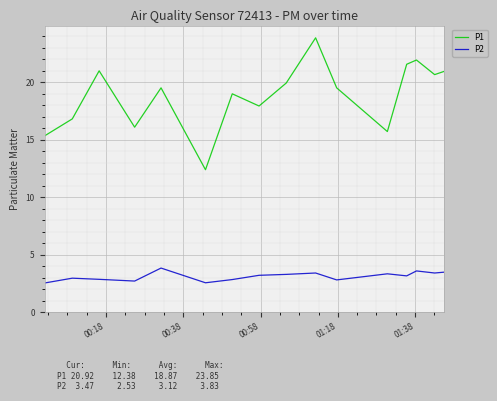

List the series in order of their peak value, highest first.

P1, P2